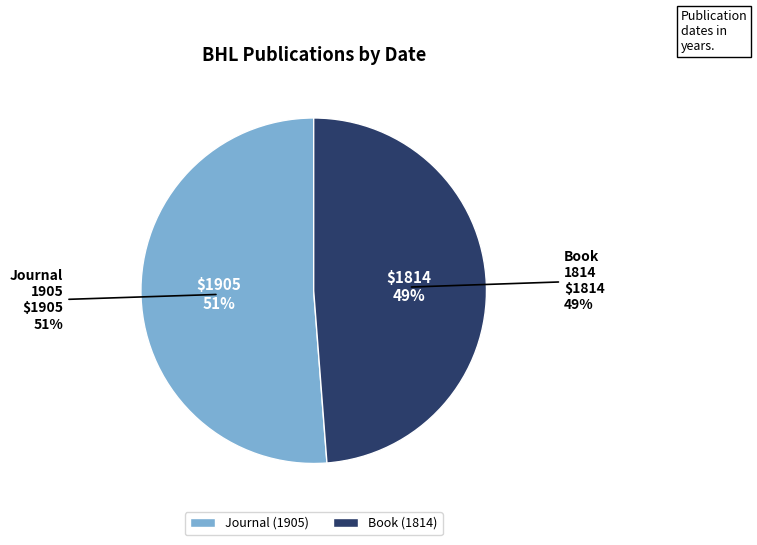

What is the change in value from Carnegie Institution of Washington publication (1905, Journal) to The Exotic Gardener (1814, Book)?

-91